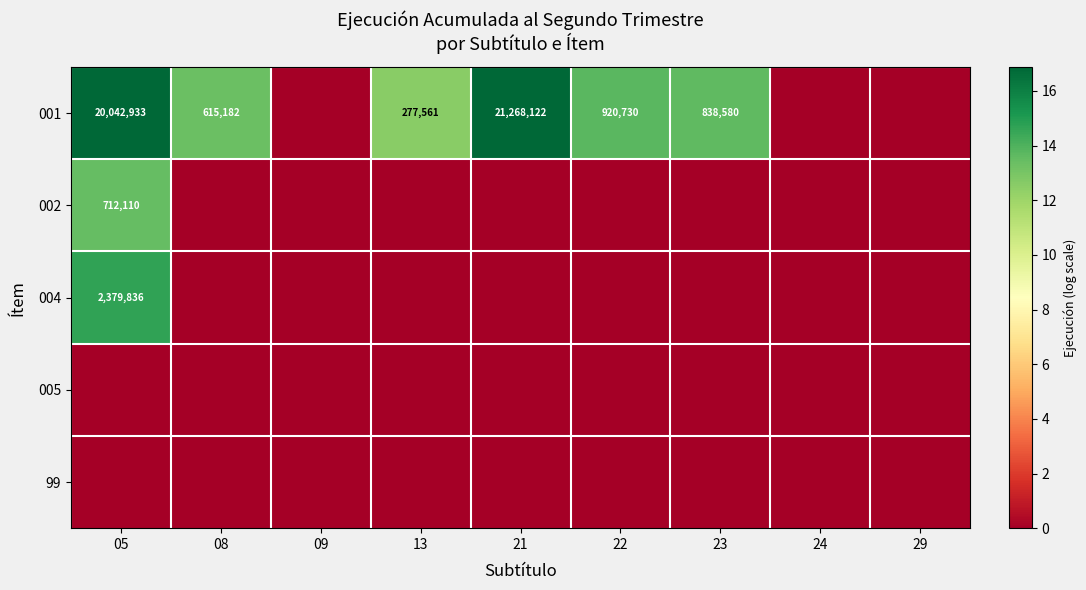

What is the spread (max minus min) of values at 08?

13.3